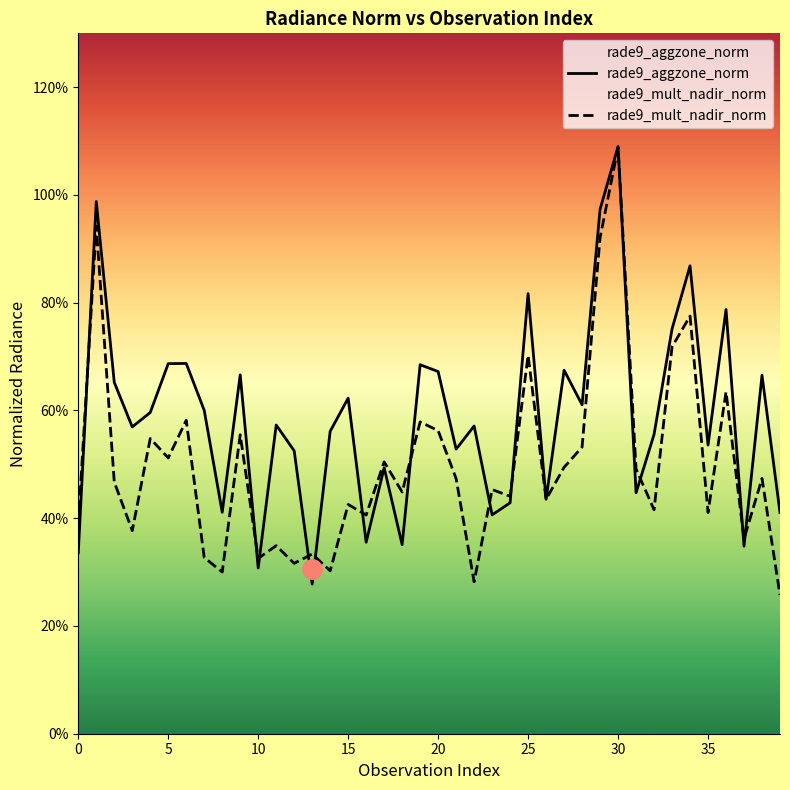

What is the sum of the rade9_mult_nadir_norm values at 37 and 14?

0.7